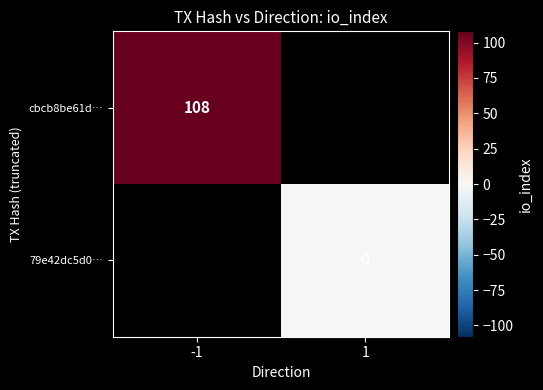

The value of cbcb8be61d… at -1 is 108. True or false?

True